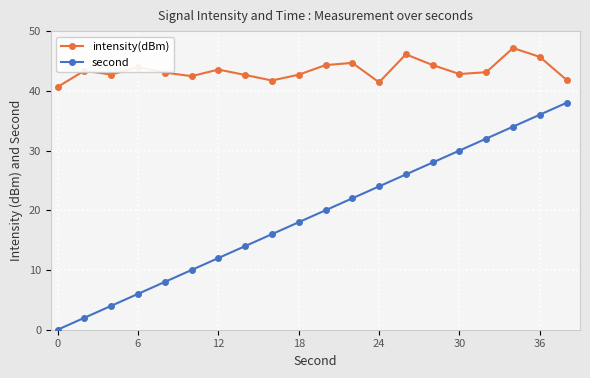

True or false: second and intensity(dBm) cross at least once.

False